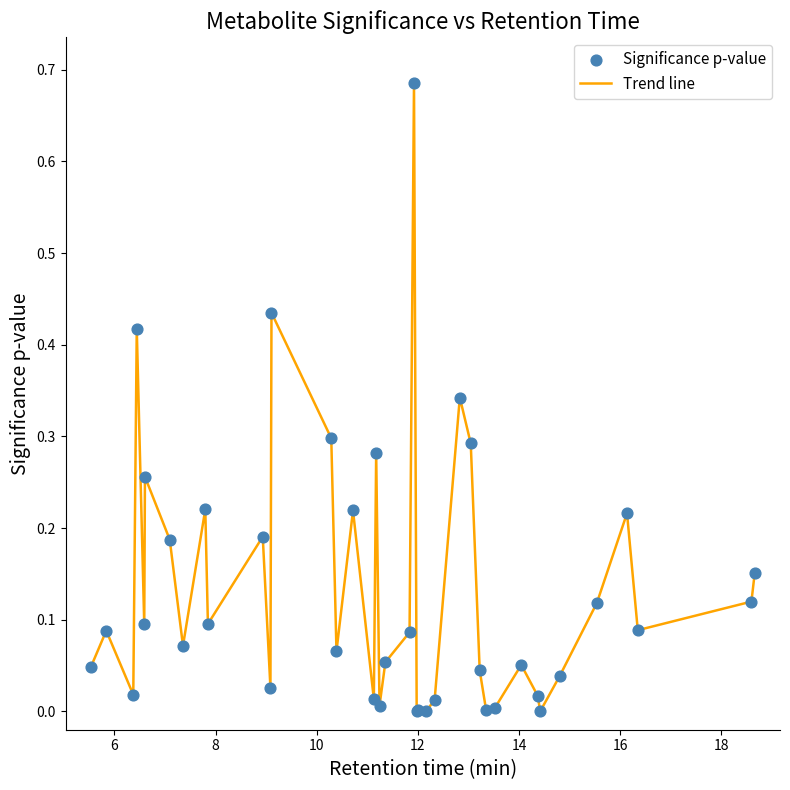

How many lines are shown in the chart?

1